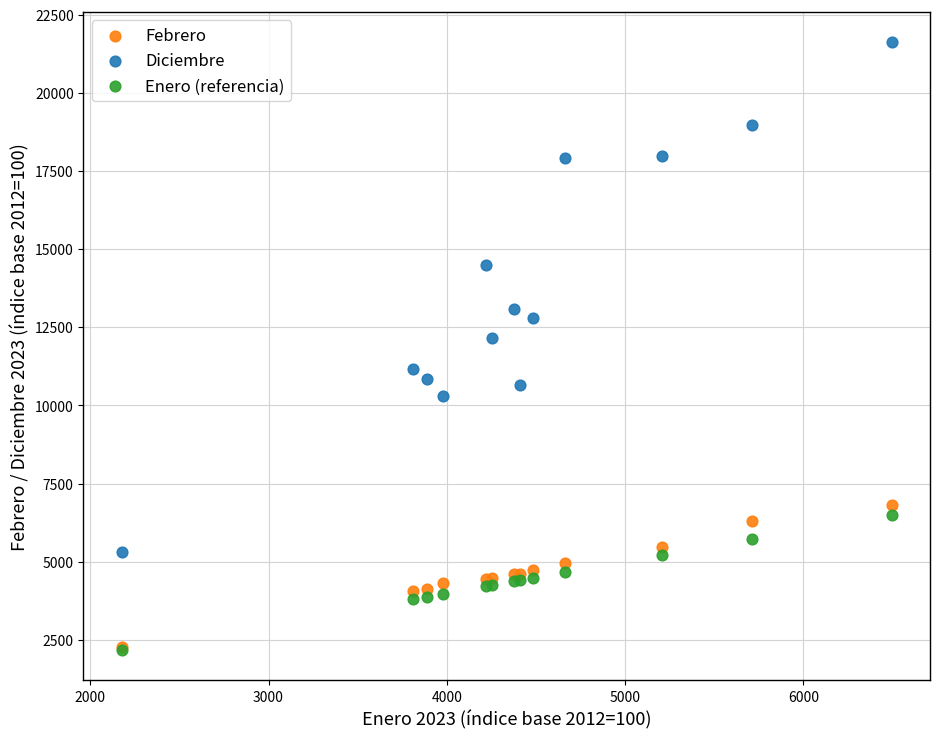

What are all the series names shown in the legend?

Febrero, Diciembre, Enero (referencia)